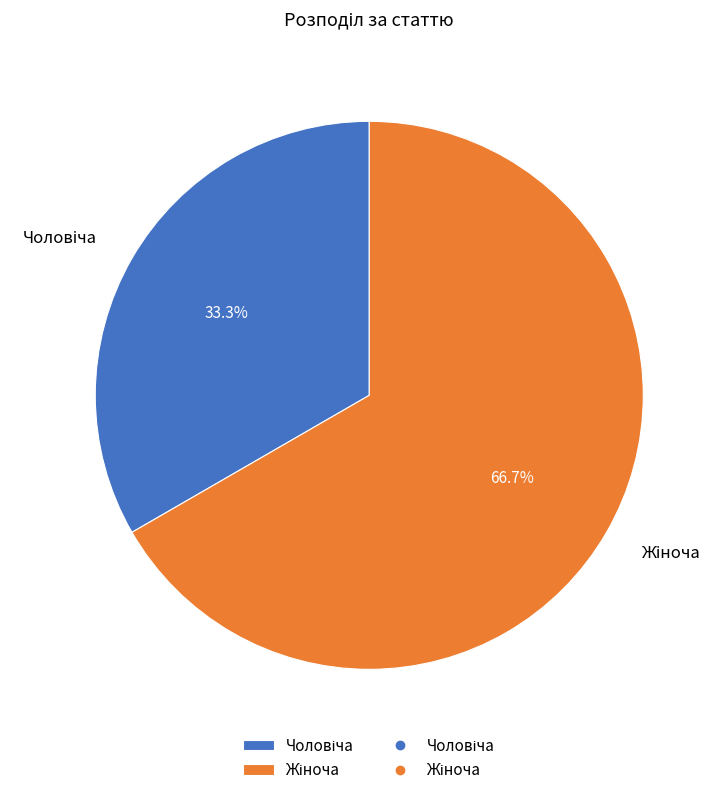

To the nearest percent, what is the combined percentage of Жіноча and Чоловіча?

100%